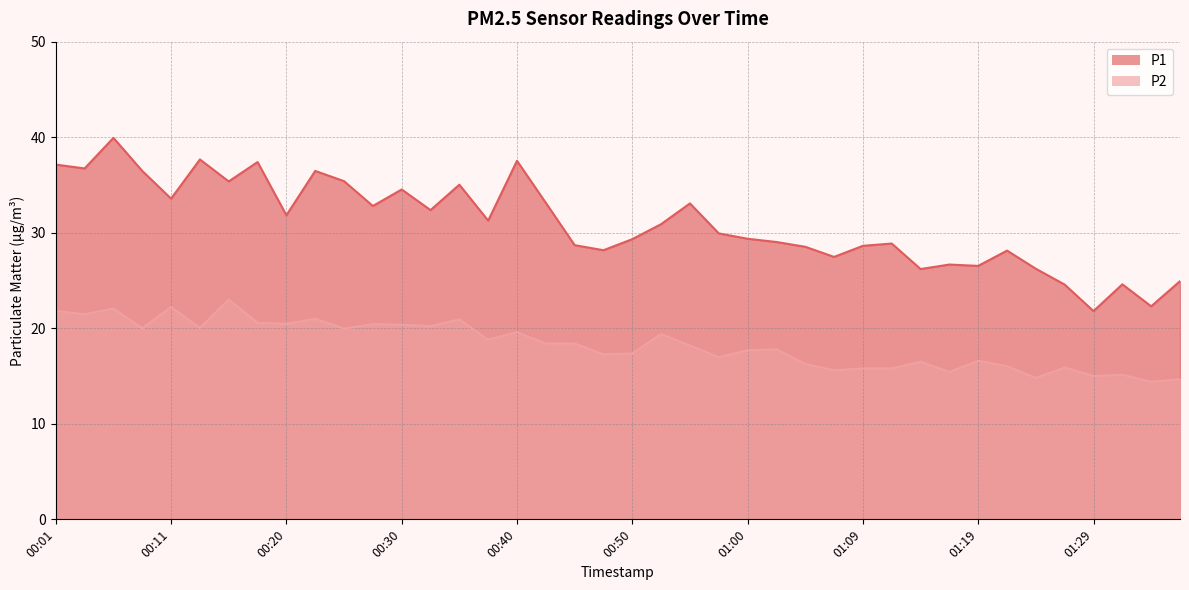

What is the label of the 35th point from the right?

00:13